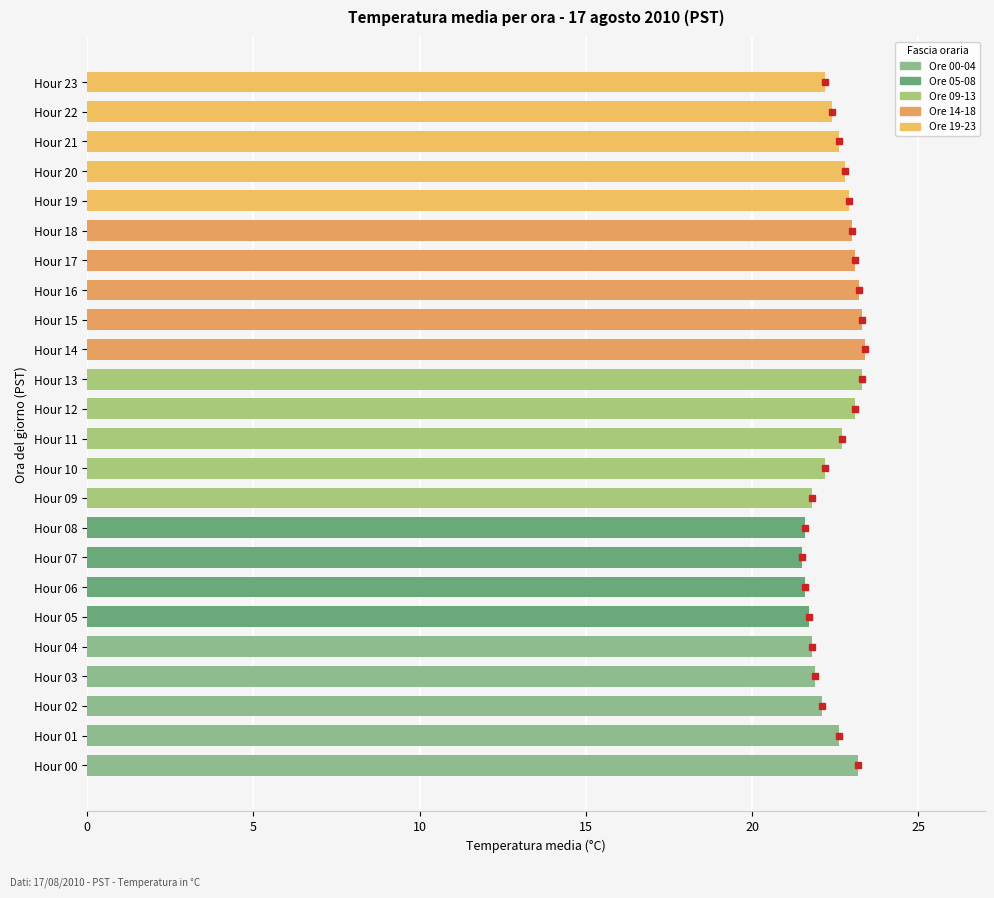

What is the ratio of the value at Hour 08 to the value at Hour 09?

1.0